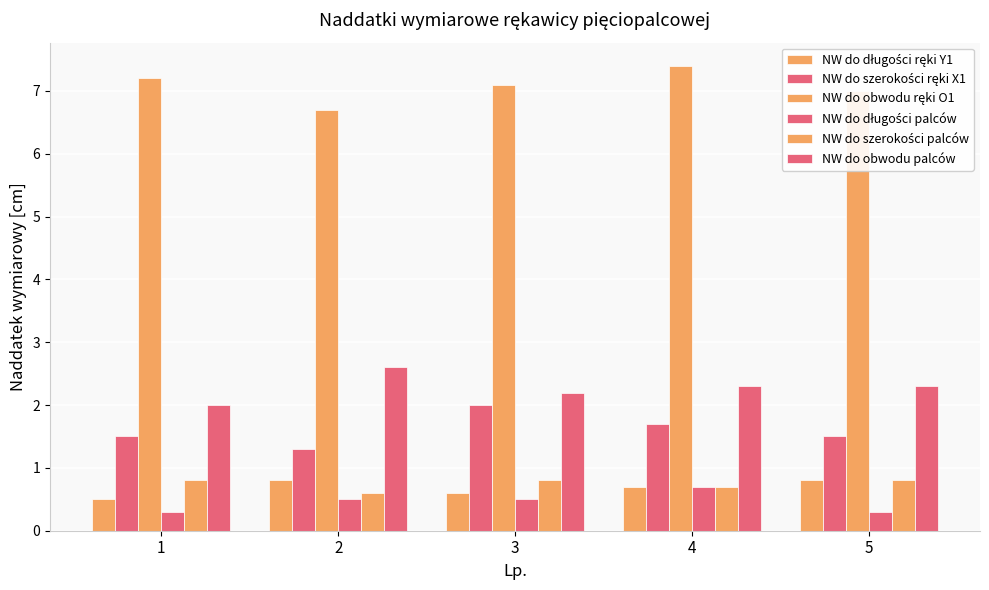

Count the number of data series in this chart.

6